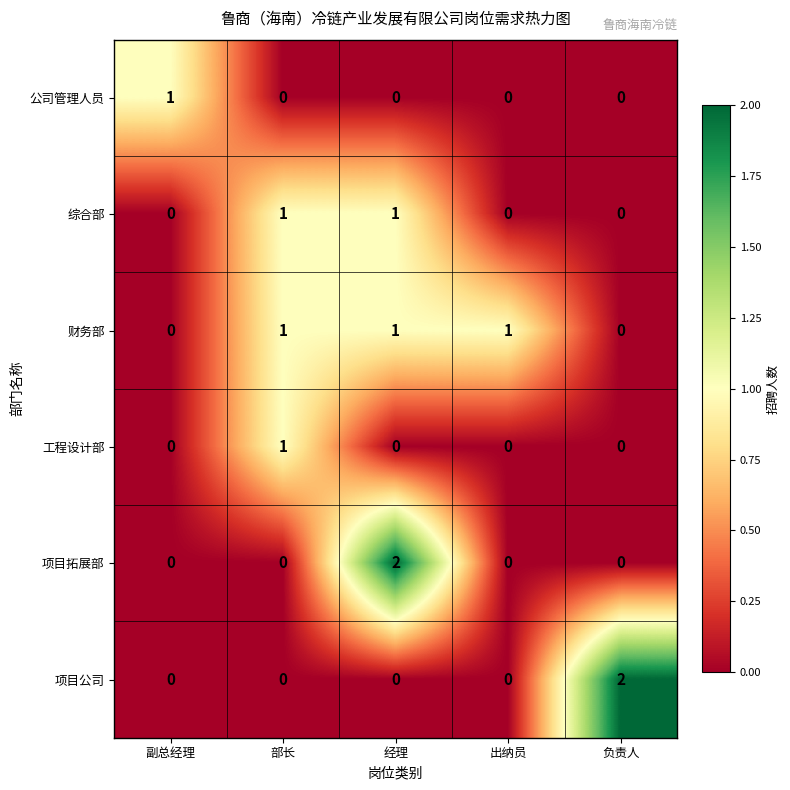

At which category is the sum across all series the highest?

经理